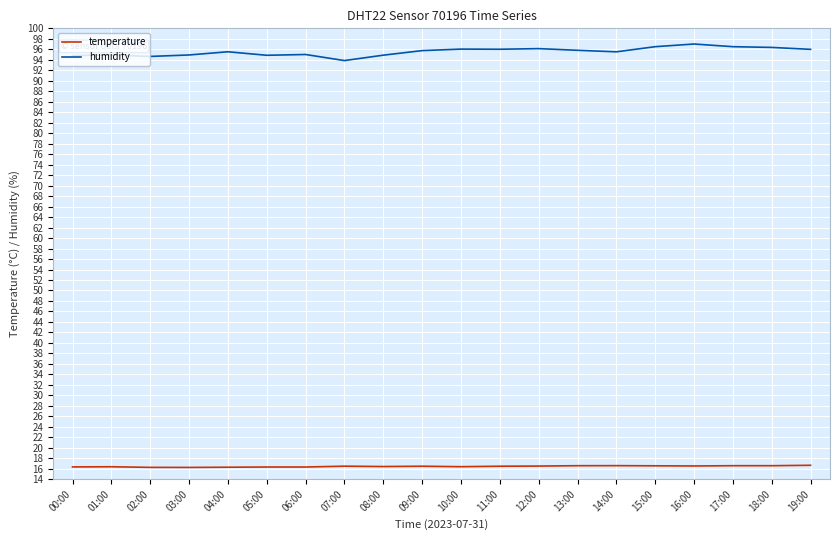

Is it true that temperature equals 16.4 at 10:00?

True